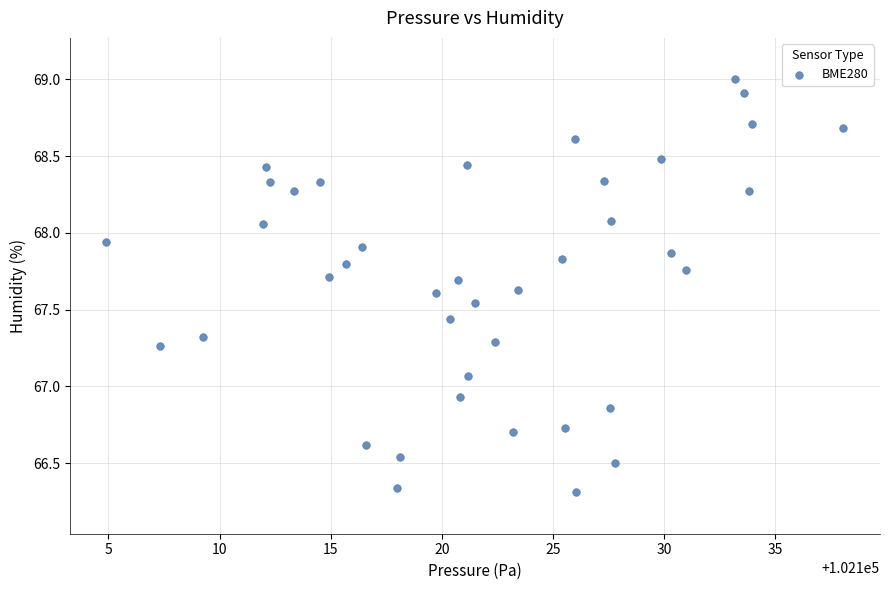

What is the range of X values (max minus min)?

33.1